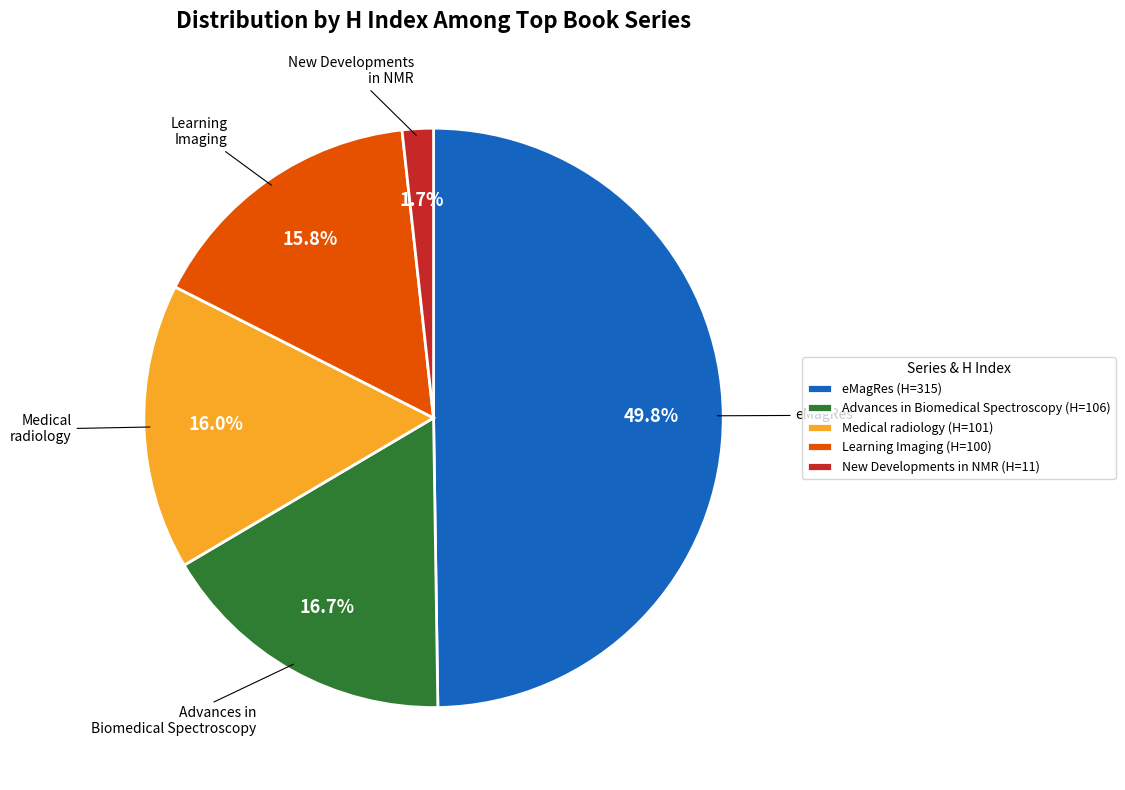

What percentage do New Developments in NMR and eMagRes together represent?

51.5%